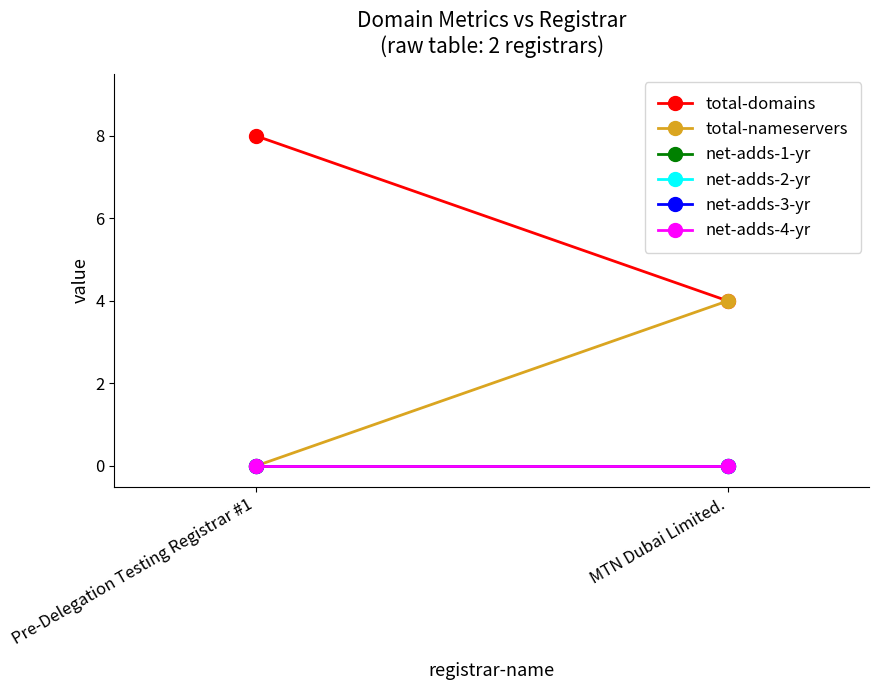

List the series in order of their peak value, highest first.

total-domains, total-nameservers, net-adds-1-yr, net-adds-2-yr, net-adds-3-yr, net-adds-4-yr